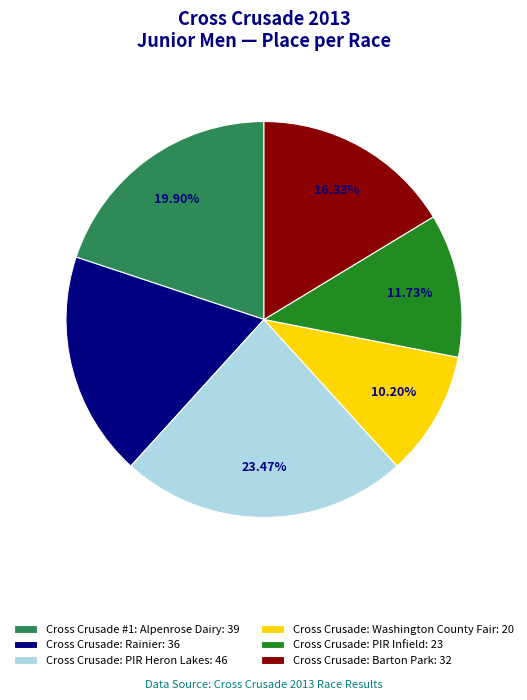

What percentage is the Cross Crusade #1: Alpenrose Dairy slice, to the nearest percent?

20%